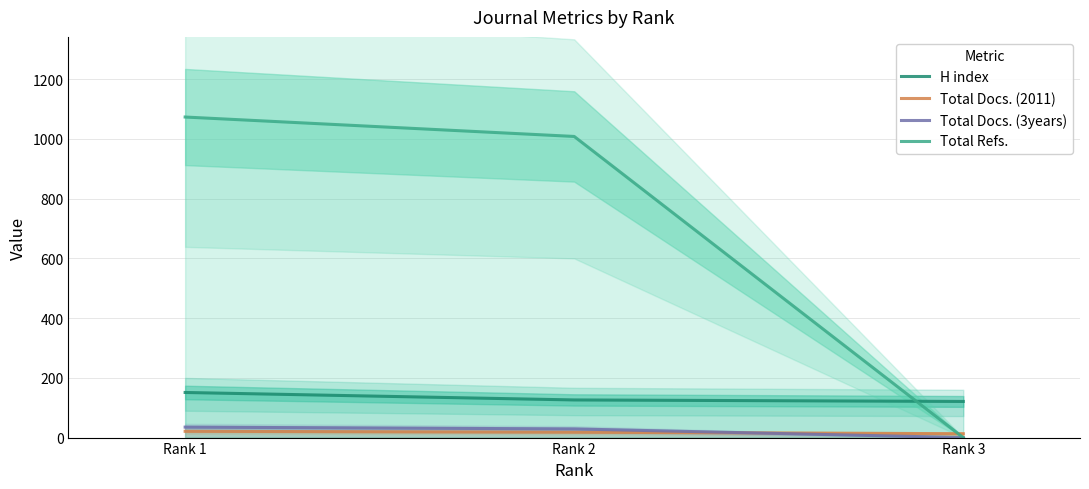

Is it true that H index equals 223 at Rank 1?

False